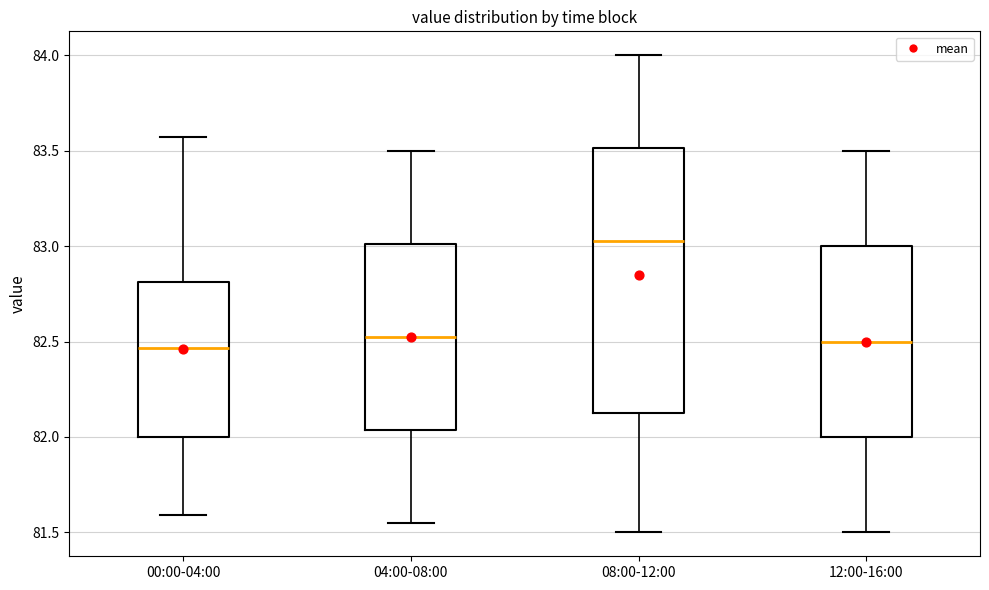

Where does the lower whisker of the box for 08:00-12:00 end on the y-axis? The values are not printed on the chart, so give them approximately, as read against the axis.

81.50